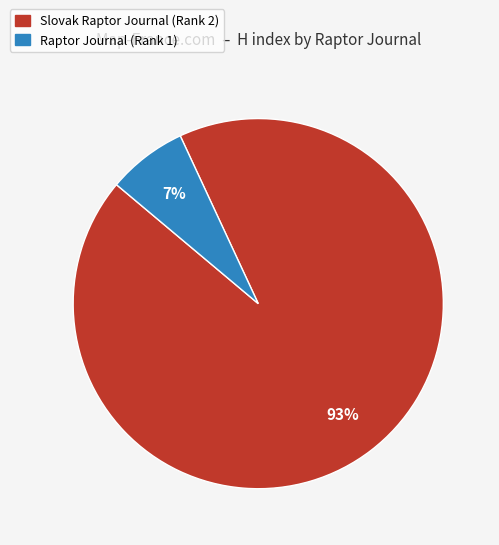

Which slice is the largest?

Slovak Raptor Journal (Rank 2)